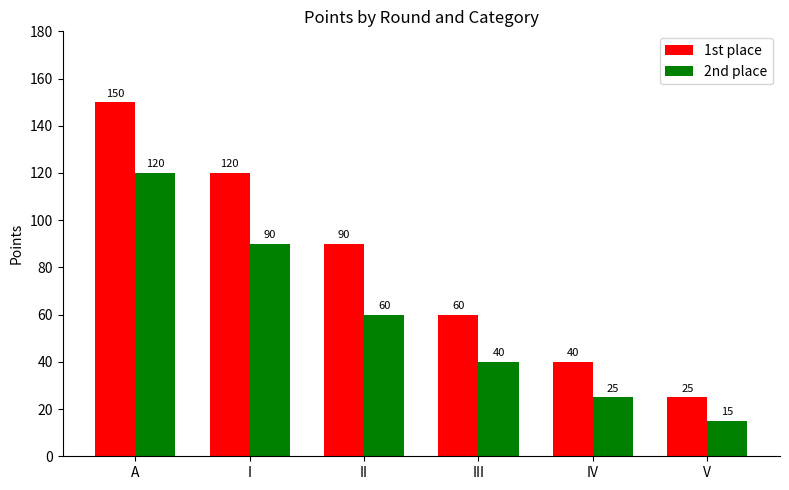

What is the difference between the maximum and minimum values in the 2nd place series?

105